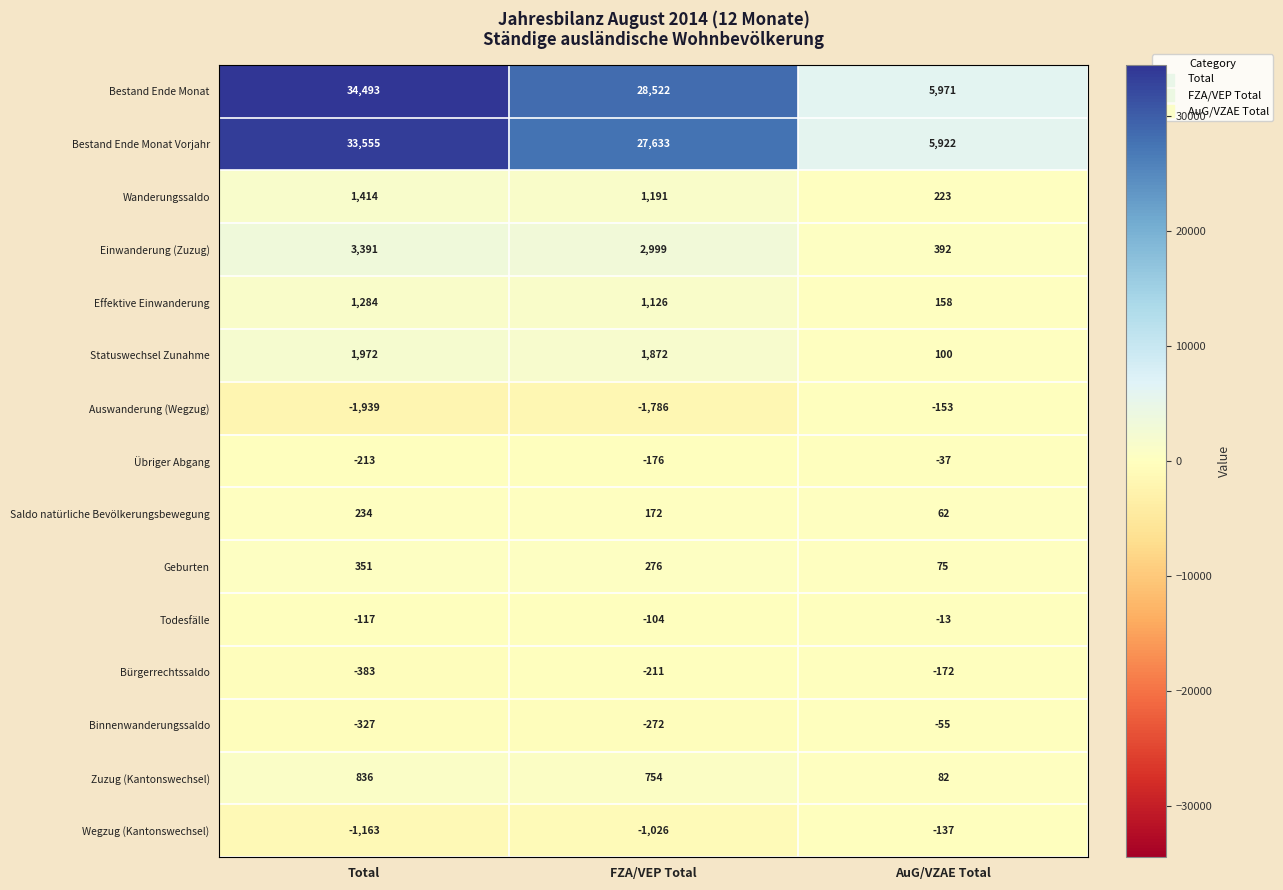

Which label corresponds to the largest value in the chart?

Total